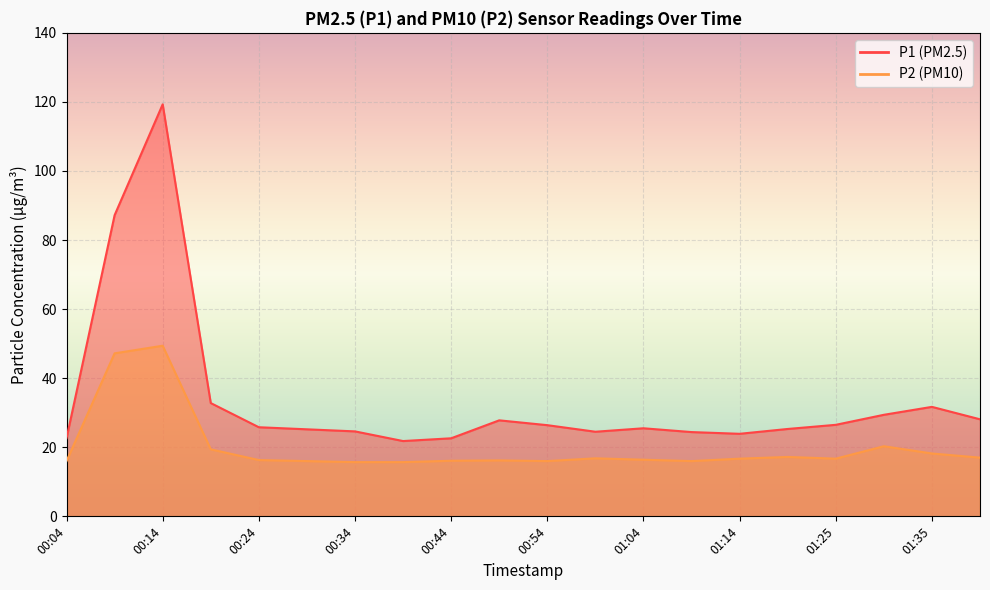

What is the smallest value displayed?

15.7